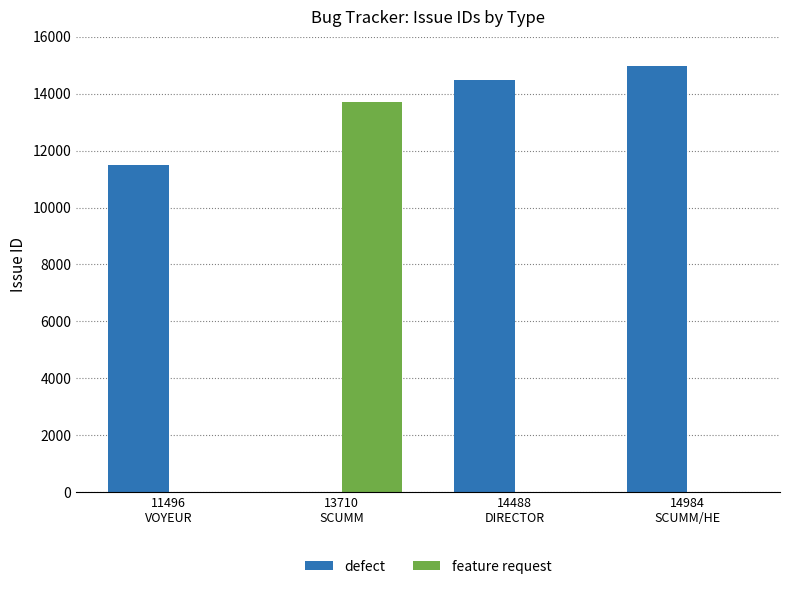

What is the maximum value for defect?

14984